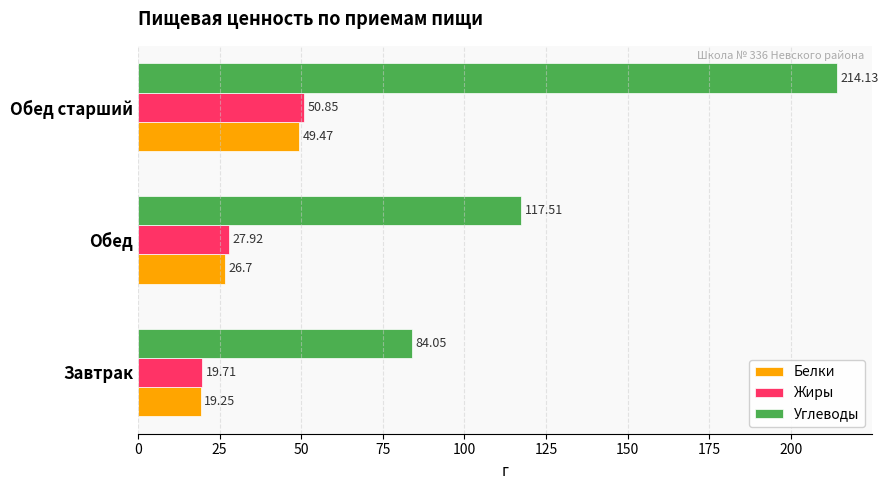

How many series are shown in this chart?

3